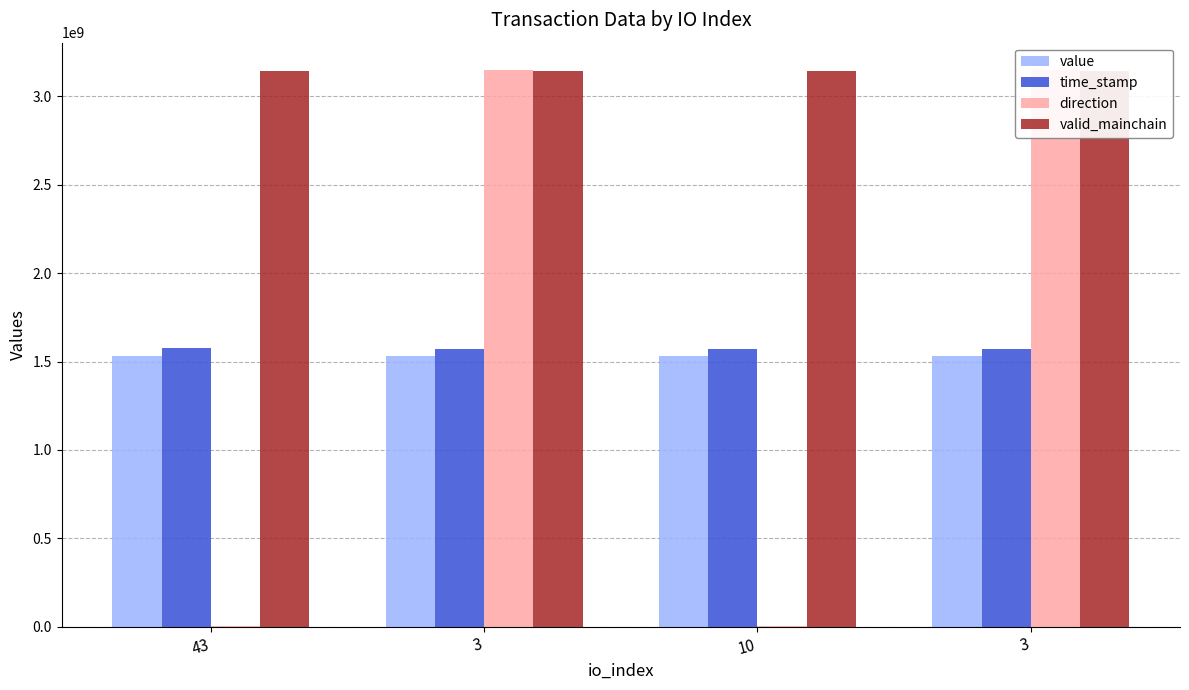

What are all the series names shown in the legend?

value, time_stamp, direction, valid_mainchain